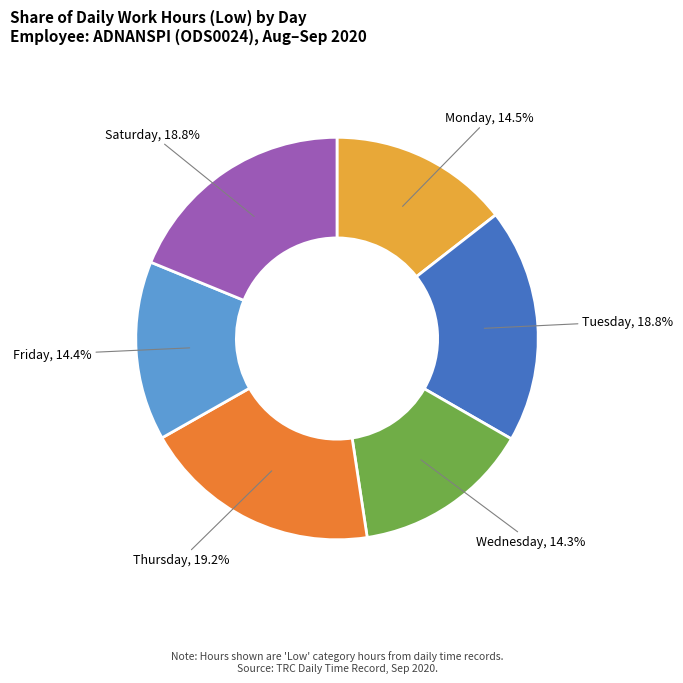

Is there a majority slice in this chart?

No